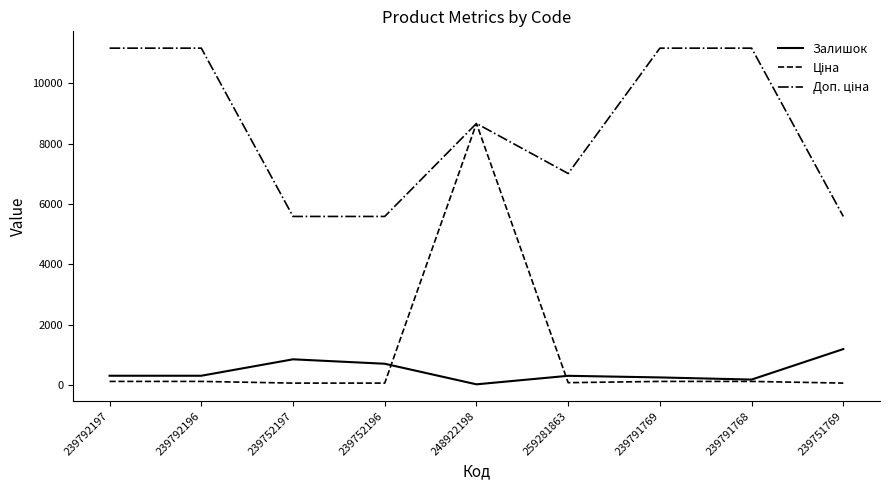

What is the maximum value shown in the chart?

11169.0